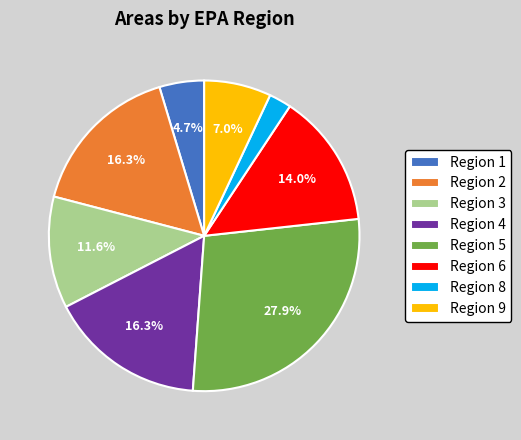

What is the smallest slice in the pie chart?

Region 8